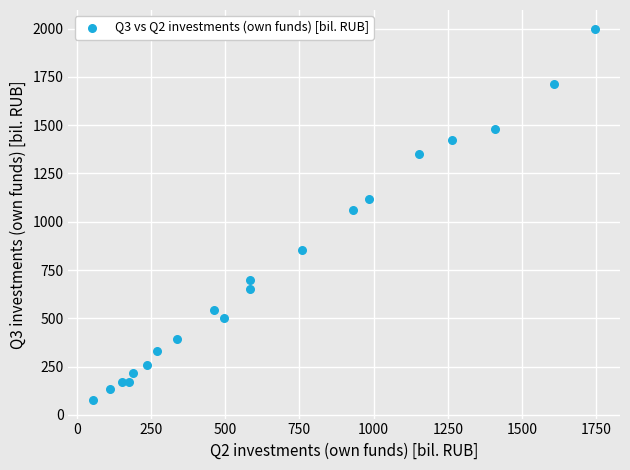

What is the range of X values (max minus min)?

1688.6